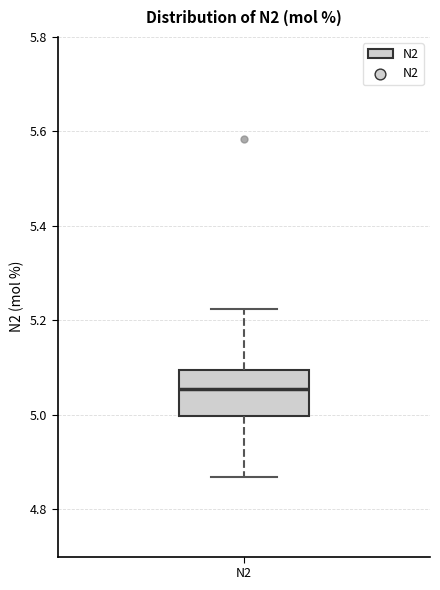

Transcribe this box plot: give where the median line is, the range the box spans, and where the two whiskers end, as read against the y-axis. The values are not printed on the chart, so give them approximately, as read against the axis.

median 5.06, box 5.00 to 5.10, whiskers 4.86 to 5.22